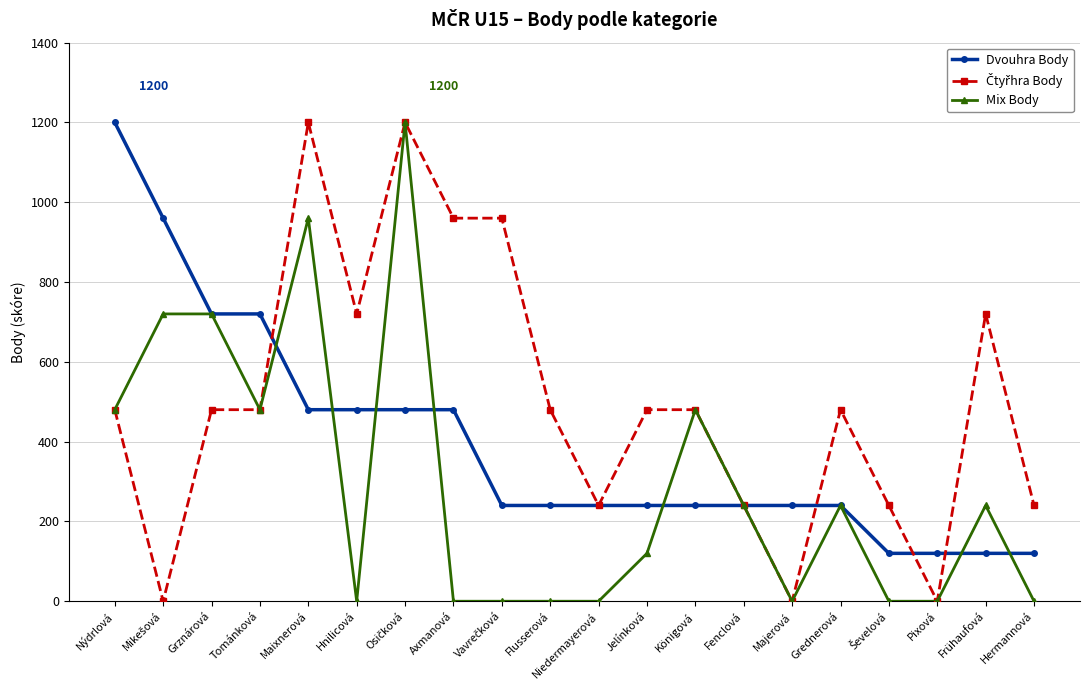

Count the Mix Body values in the range 0 to 480.

16